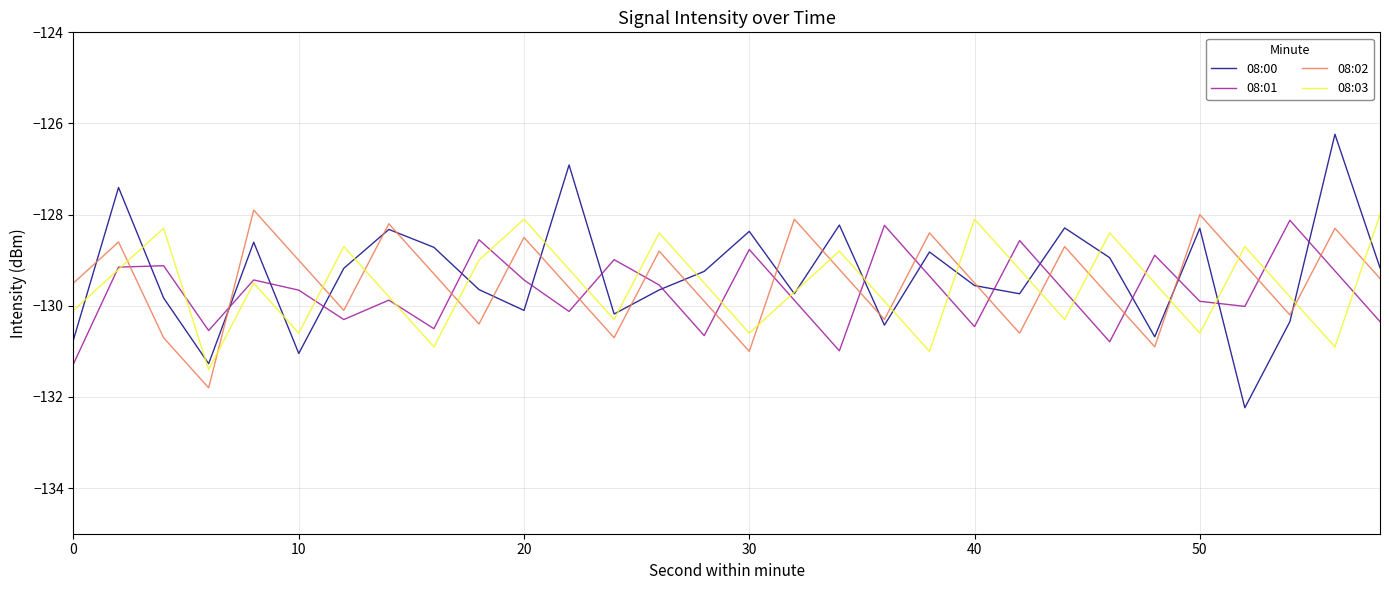

After their last crossing, which series has the higher values: 08:03 or 08:02?

08:03